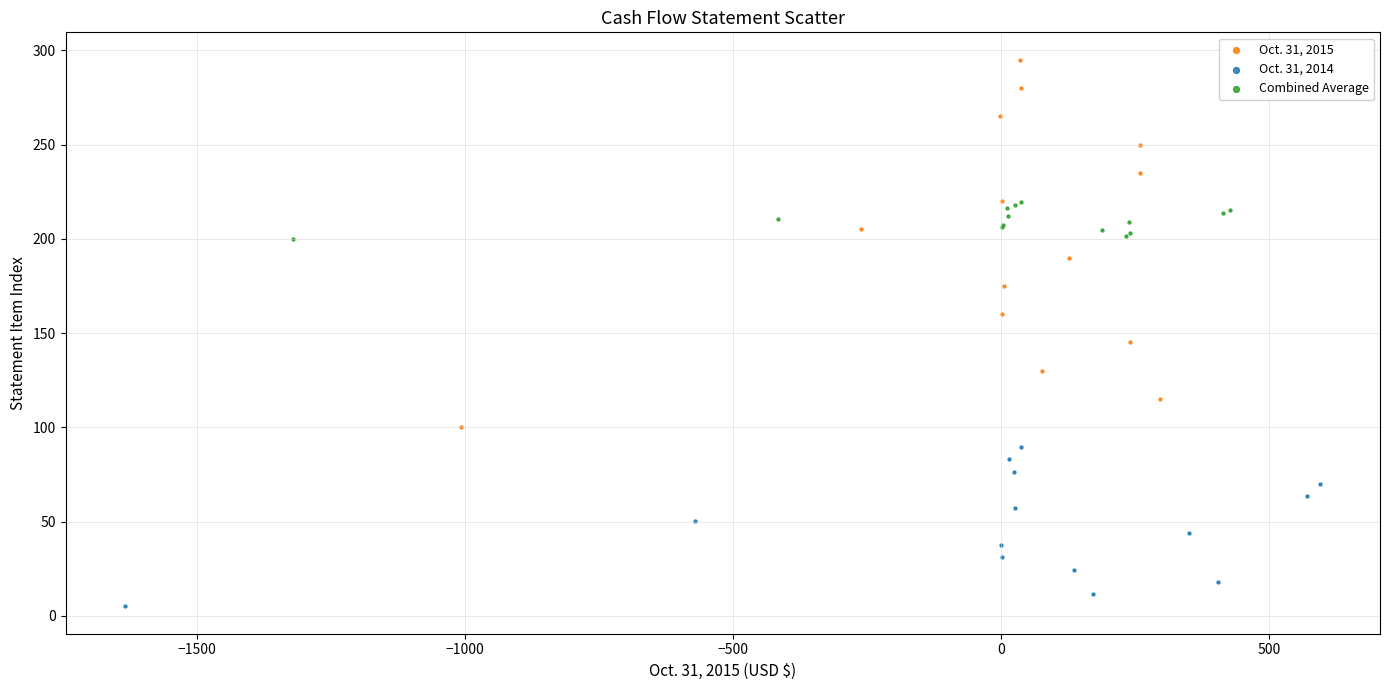

Which series contains the highest Y value?

Oct. 31, 2015